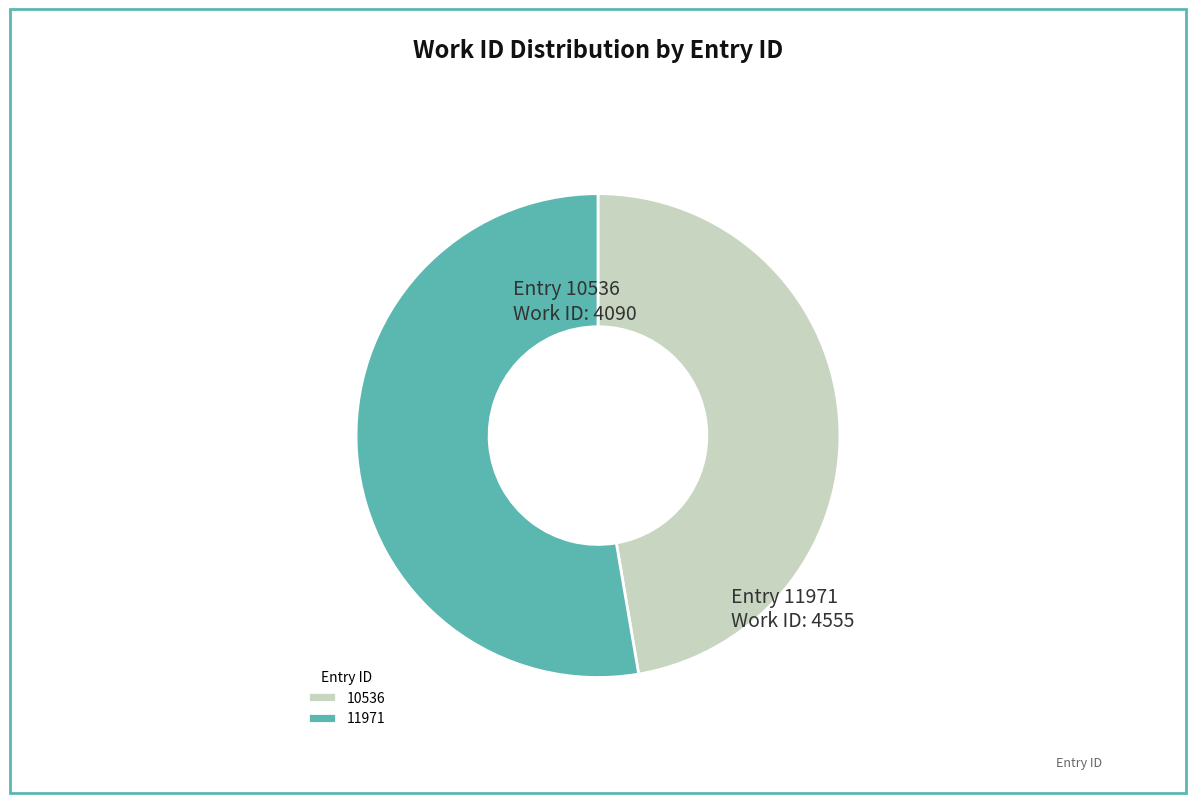

Rank the categories by value from lowest to highest.

10536, 11971